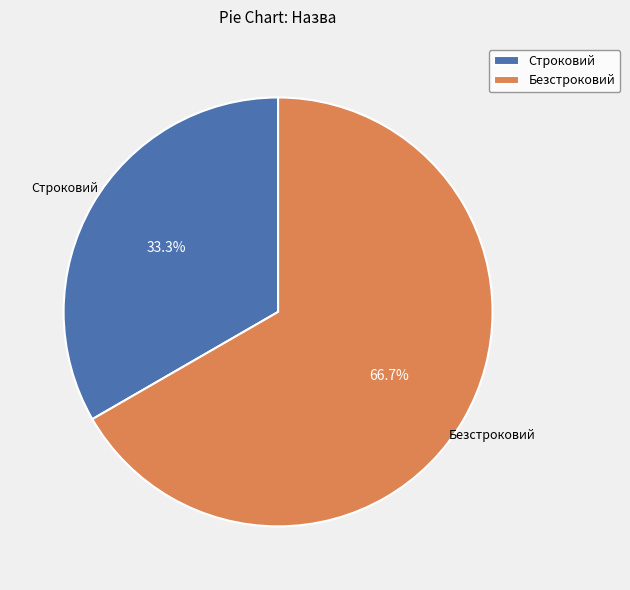

Is the sum of Строковий and Безстроковий greater than half?

Yes